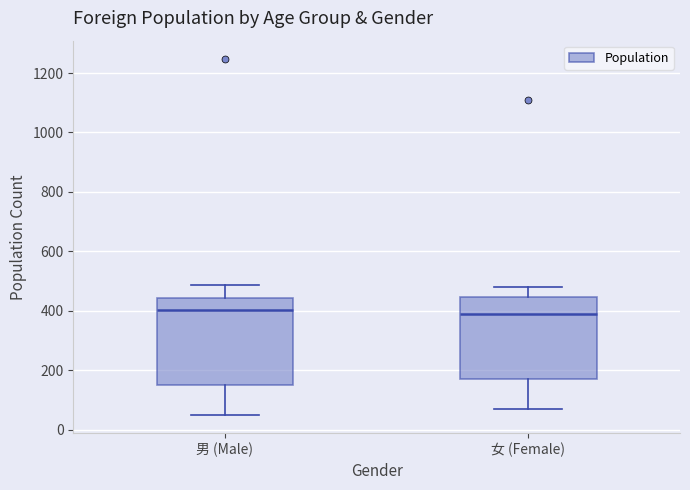

Reading left to right, read every box against the y-axis: the position of its median line, the range the box covers, and the ends of its whiskers. The values are not printed on the chart, so give them approximately, as read against the axis.

男 (Male): median 400, box 160 to 440, whiskers 40 to 480
女 (Female): median 380, box 180 to 440, whiskers 80 to 480